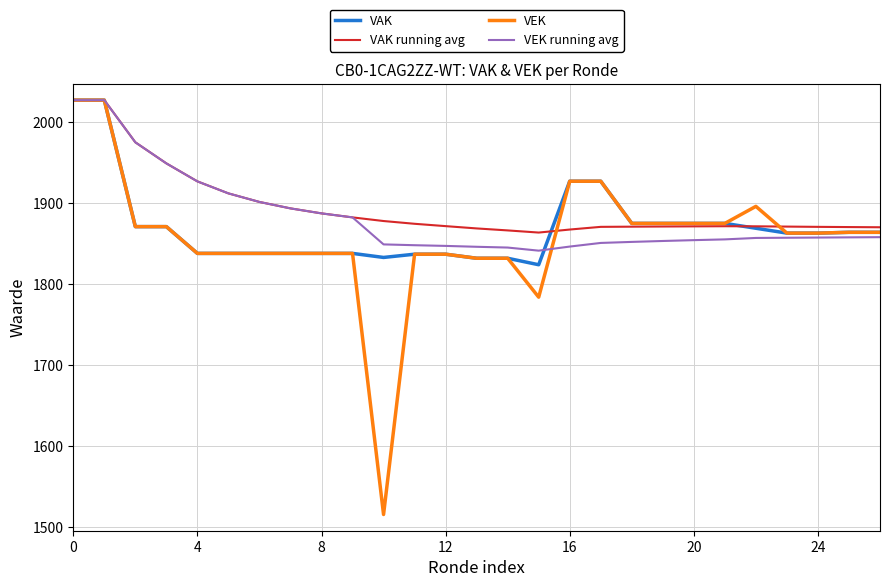

Does the chart have visible grid lines?

Yes